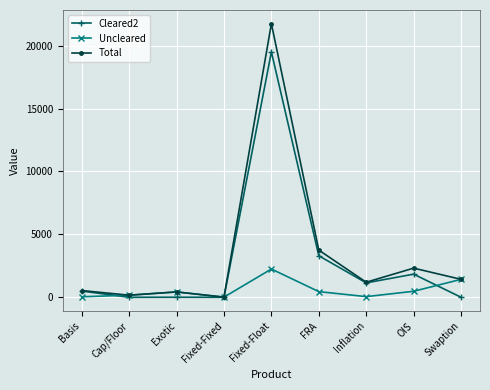

Which series has the widest spread of values?

Total